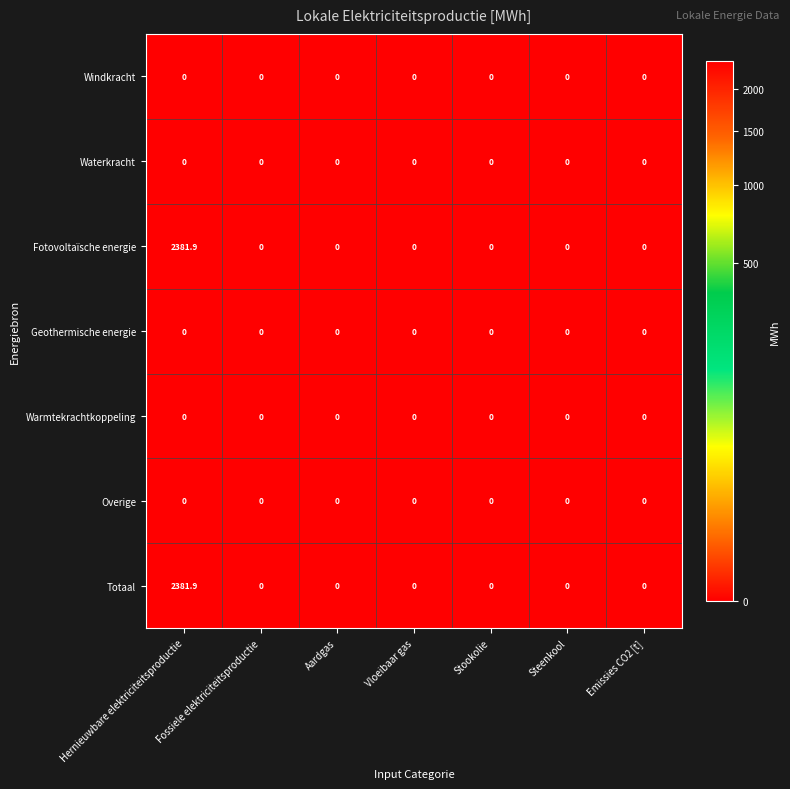

What is the difference between the maximum and second lowest values in the Fotovoltaïsche energie series?

2381.9